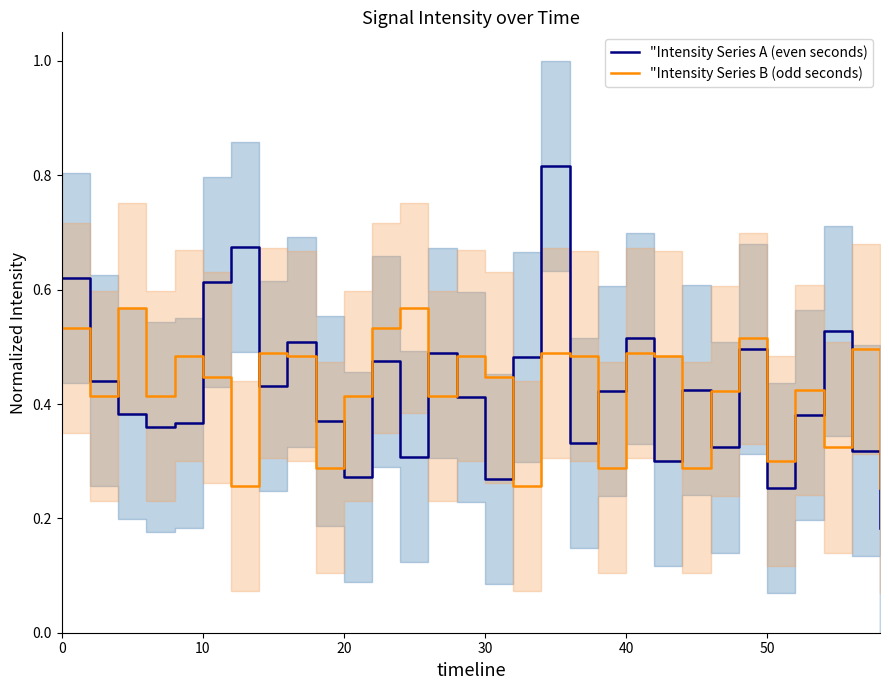

True or false: "Intensity Series B (odd seconds) has more than 2 interior local peaks.

True